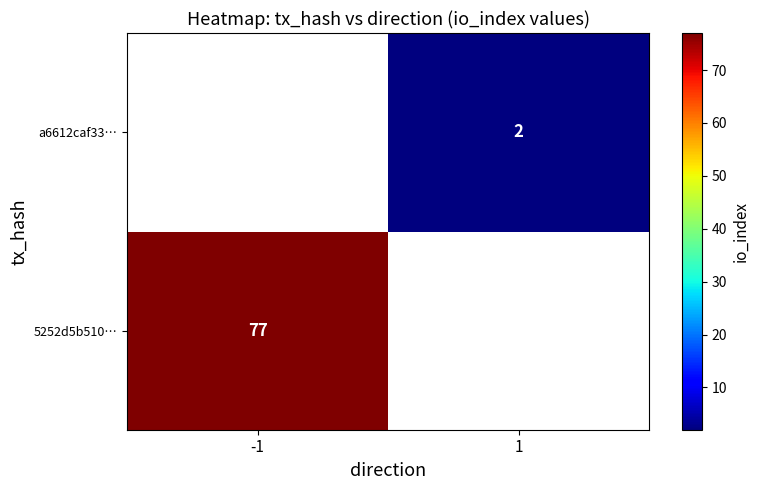

Which category has the lowest value across all series?

1